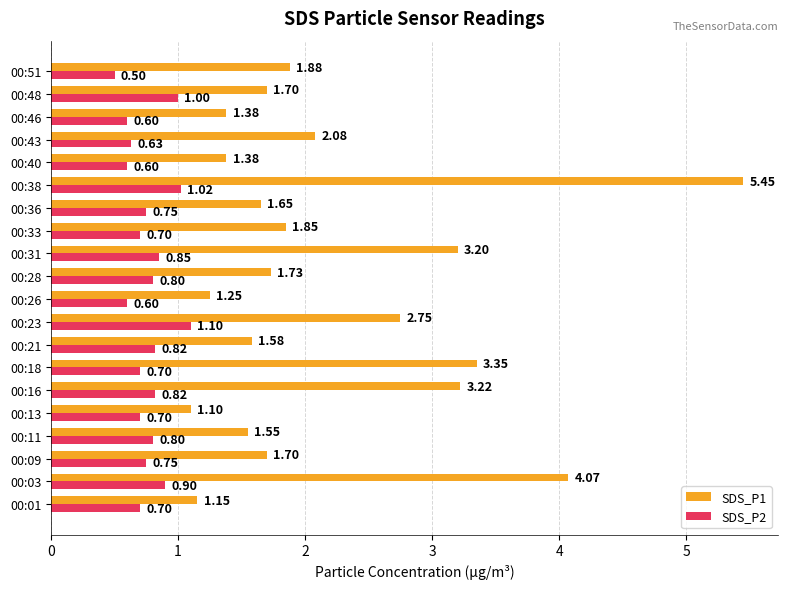

Which series has the largest range (max minus min)?

SDS_P1